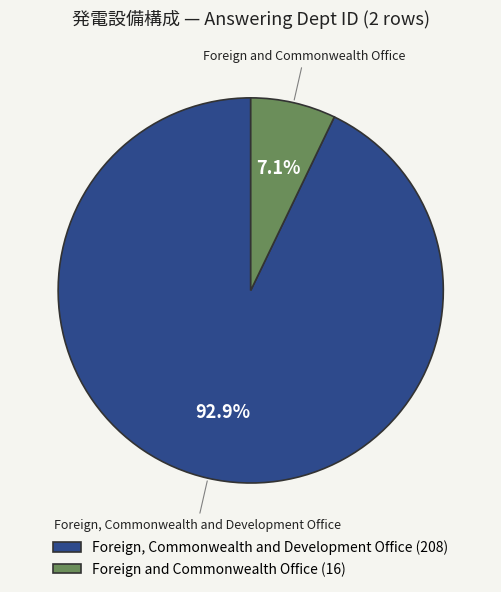

To the nearest percent, what percentage of the pie is Foreign and Commonwealth Office?

7%